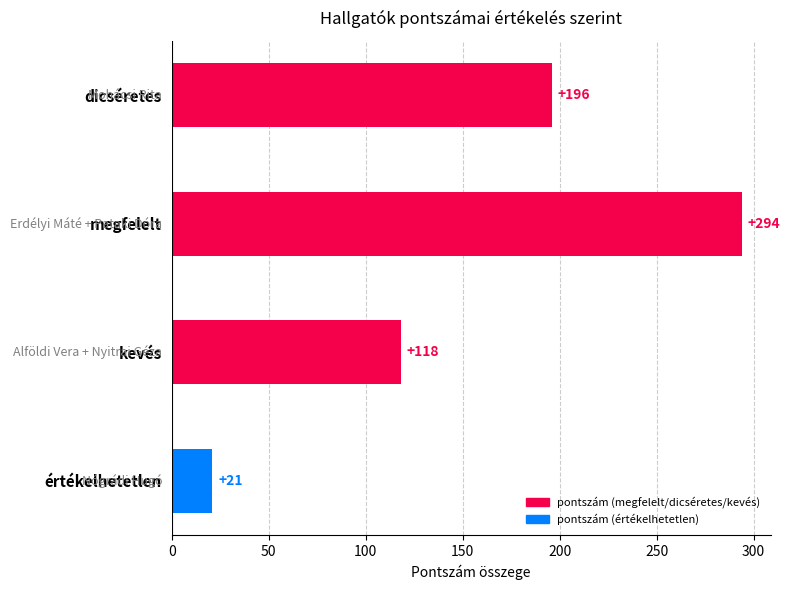

How many values are below 196?

2